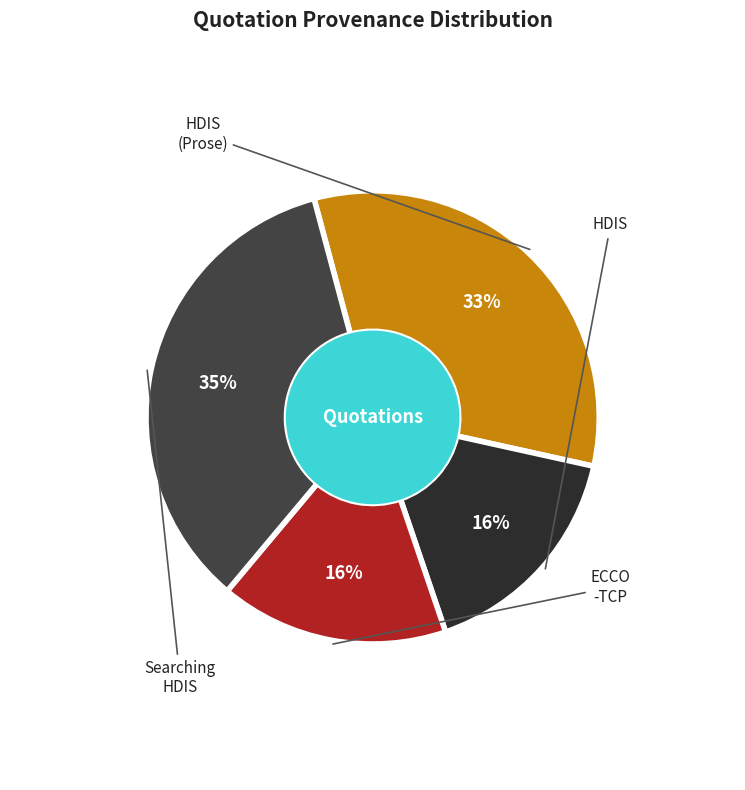

How many slices are in this pie chart?

4